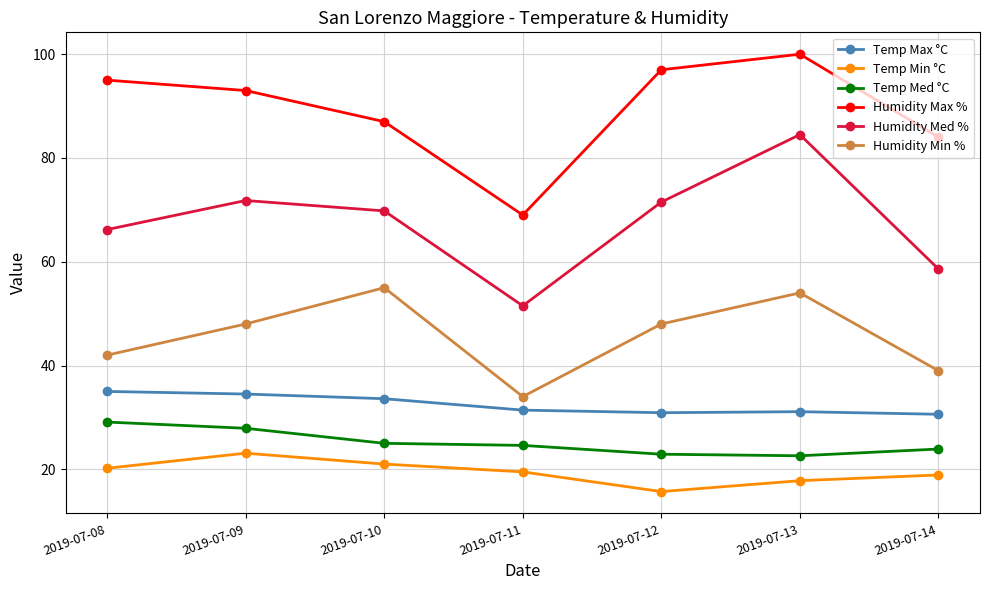

True or false: Temp Max °C has a value of 30.9 at 2019-07-12.

True